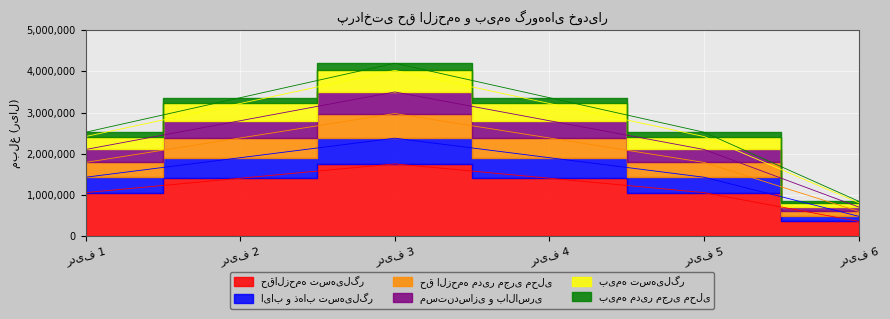

True or false: حق الزحمه مدیر مجری محلی has a value of 251792 at ردیف 6.

False